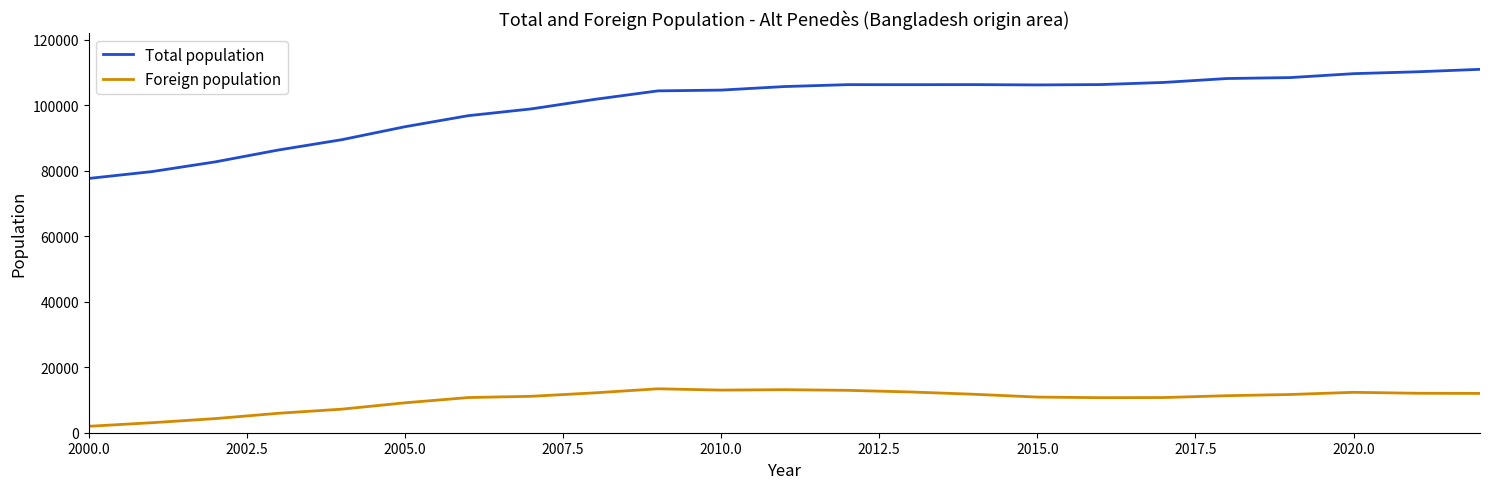

What is the difference between the maximum and minimum values in the Total population series?

33307